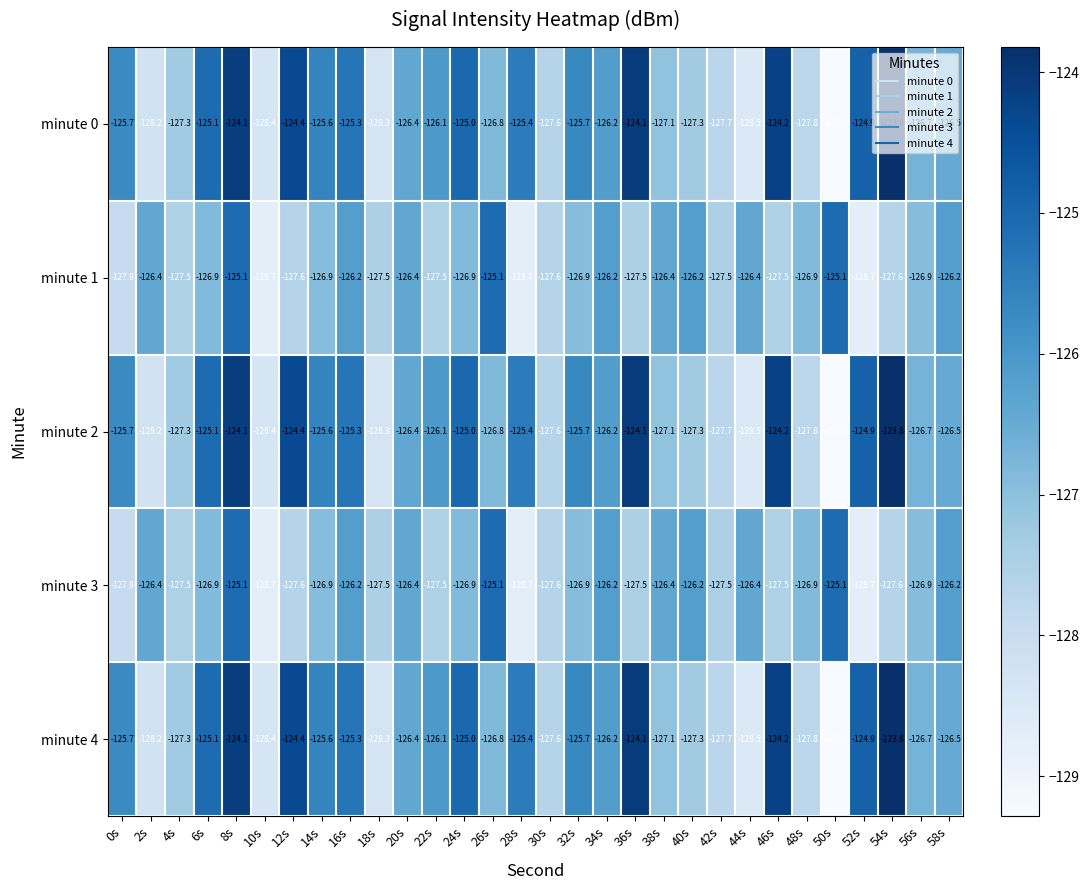

Is it true that minute 1 equals -34.9 at 32s?

False